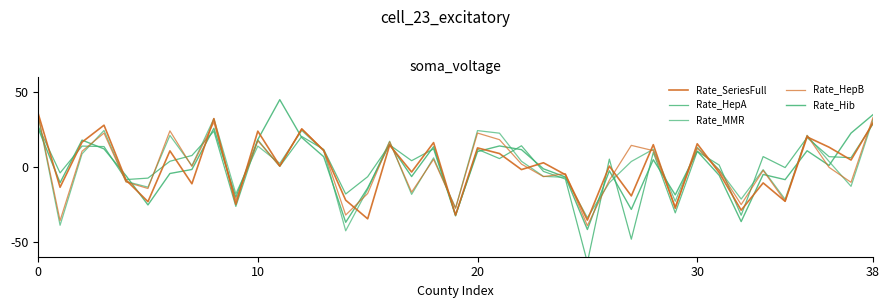

How many categories are shown in the chart?

39